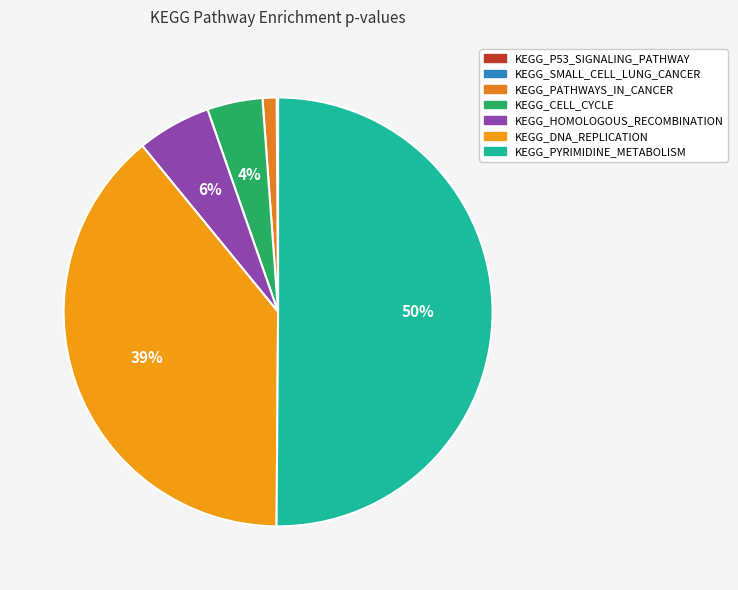

Rank the categories by value from highest to lowest.

KEGG_PYRIMIDINE_METABOLISM, KEGG_DNA_REPLICATION, KEGG_HOMOLOGOUS_RECOMBINATION, KEGG_CELL_CYCLE, KEGG_PATHWAYS_IN_CANCER, KEGG_SMALL_CELL_LUNG_CANCER, KEGG_P53_SIGNALING_PATHWAY